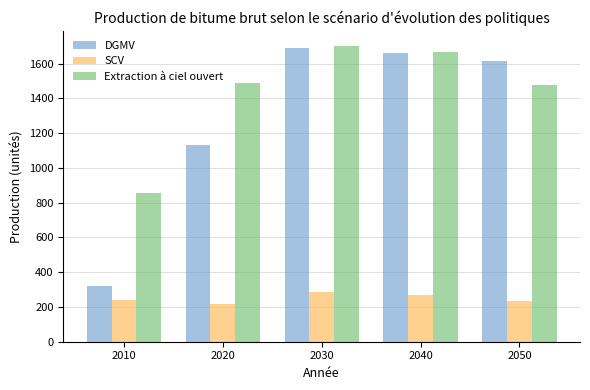

What is the difference between the Extraction à ciel ouvert values at 2040 and 2030?

38.2